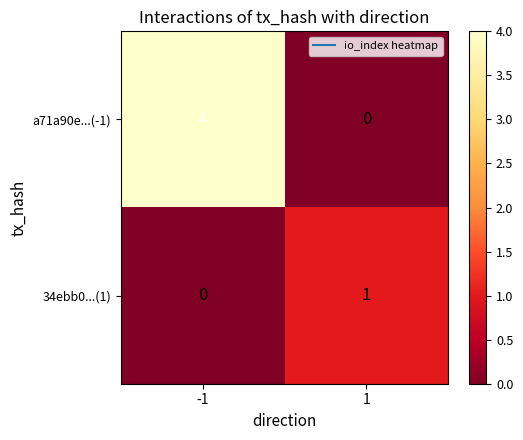

What is the greatest value displayed?

4